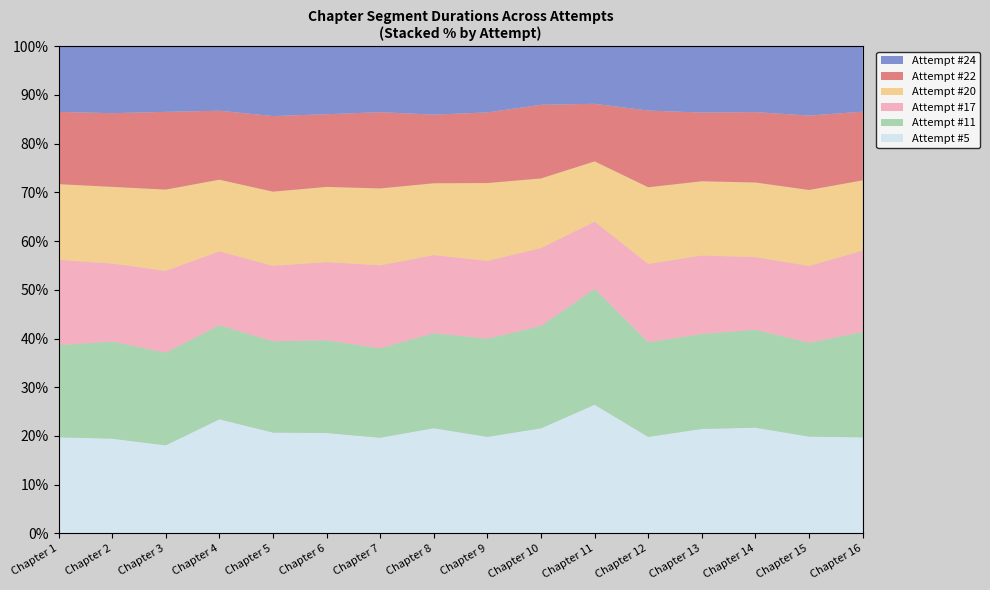

Reading right to left, transcribe all the data shown in this chart.

Attempt #5: Chapter 16=769620	Chapter 15=388292	Chapter 14=625241	Chapter 13=827549	Chapter 12=883397	Chapter 11=504042	Chapter 10=787044	Chapter 9=632232	Chapter 8=730430	Chapter 7=488064	Chapter 6=637857	Chapter 5=972515	Chapter 4=1516435	Chapter 3=540998	Chapter 2=262860	Chapter 1=581330
Attempt #11: Chapter 16=844496	Chapter 15=376210	Chapter 14=579212	Chapter 13=751153	Chapter 12=866951	Chapter 11=453676	Chapter 10=766093	Chapter 9=642744	Chapter 8=659318	Chapter 7=456178	Chapter 6=589400	Chapter 5=879524	Chapter 4=1249837	Chapter 3=569130	Chapter 2=269482	Chapter 1=556515
Attempt #17: Chapter 16=651915	Chapter 15=307905	Chapter 14=429485	Chapter 13=621520	Chapter 12=716030	Chapter 11=263065	Chapter 10=583313	Chapter 9=509582	Chapter 8=542012	Chapter 7=422914	Chapter 6=496420	Chapter 5=728098	Chapter 4=980252	Chapter 3=502517	Chapter 2=216349	Chapter 1=516533
Attempt #20: Chapter 16=563015	Chapter 15=304970	Chapter 14=441265	Chapter 13=588175	Chapter 12=702207	Chapter 11=235986	Chapter 10=521927	Chapter 9=509550	Chapter 8=498658	Chapter 7=392169	Chapter 6=478058	Chapter 5=715300	Chapter 4=952914	Chapter 3=499246	Chapter 2=212781	Chapter 1=458287
Attempt #22: Chapter 16=549800	Chapter 15=298391	Chapter 14=416269	Chapter 13=543869	Chapter 12=702207	Chapter 11=225416	Chapter 10=551444	Chapter 9=462409	Chapter 8=476528	Chapter 7=388732	Chapter 6=461770	Chapter 5=728842	Chapter 4=916321	Chapter 3=477501	Chapter 2=204393	Chapter 1=437086
Attempt #24: Chapter 16=524256	Chapter 15=277978	Chapter 14=389417	Chapter 13=525004	Chapter 12=588371	Chapter 11=225345	Chapter 10=438271	Chapter 9=433264	Chapter 8=474424	Chapter 7=336251	Chapter 6=431793	Chapter 5=673078	Chapter 4=856295	Chapter 3=402852	Chapter 2=185710	Chapter 1=396892